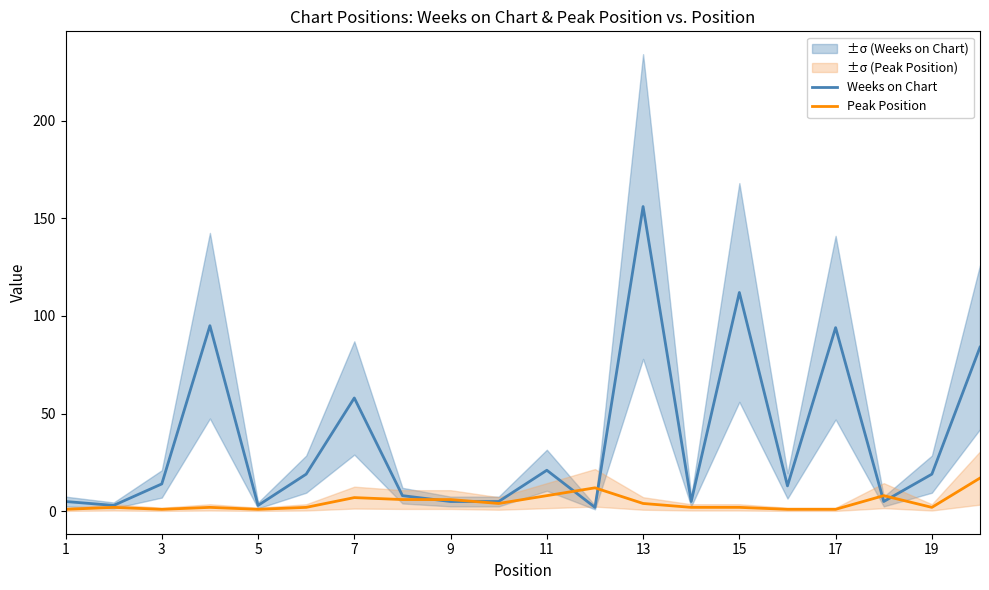

True or false: Peak Position has a value of 7 at 7.

True